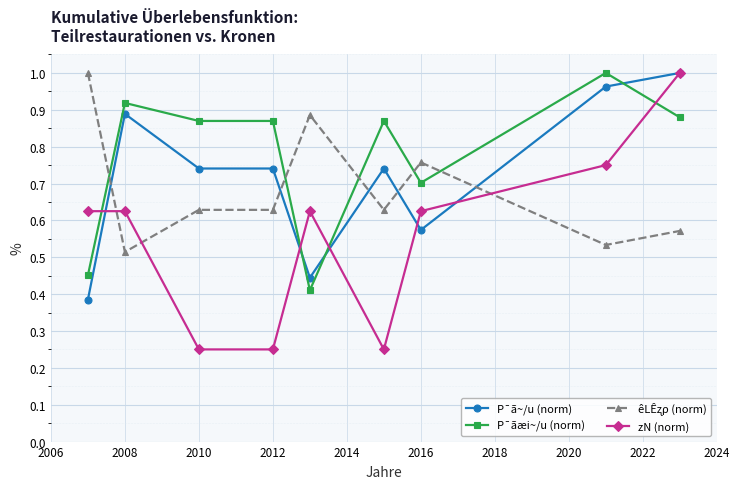

At how many categories does at least one series exceed 0?

9